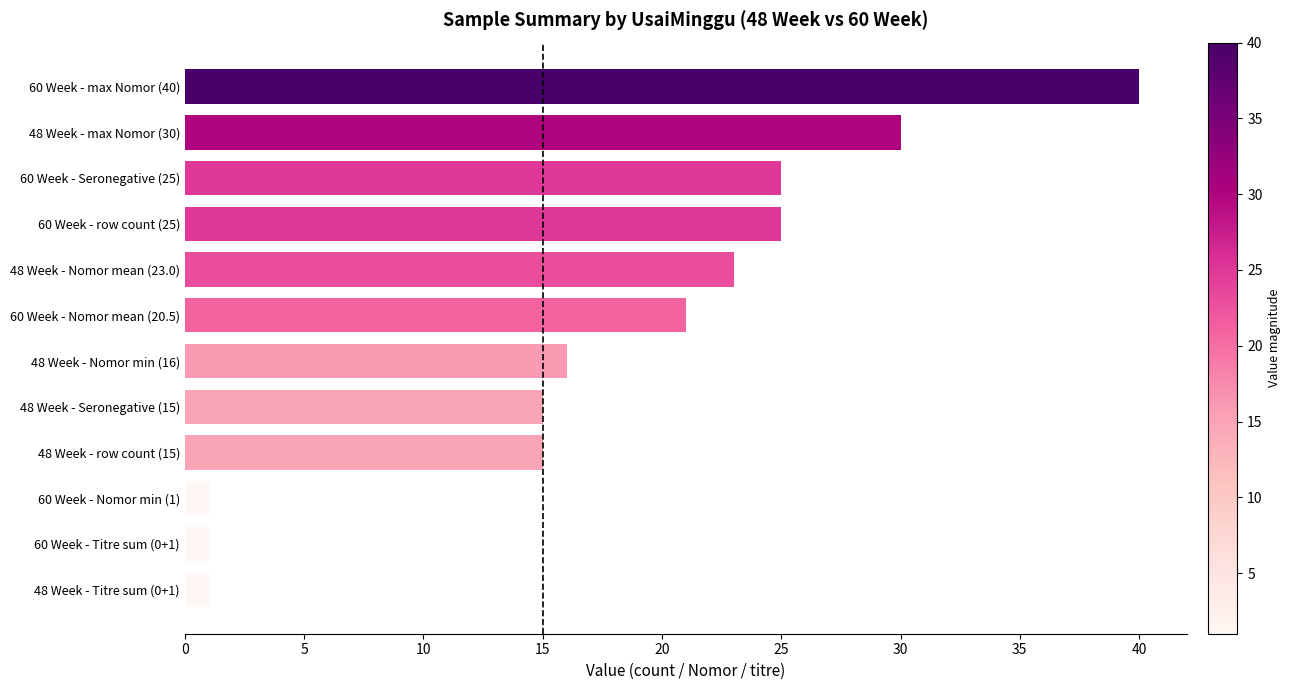

Between 60 Week - Nomor mean (20.5) and 48 Week - row count (15), which is larger?

60 Week - Nomor mean (20.5)